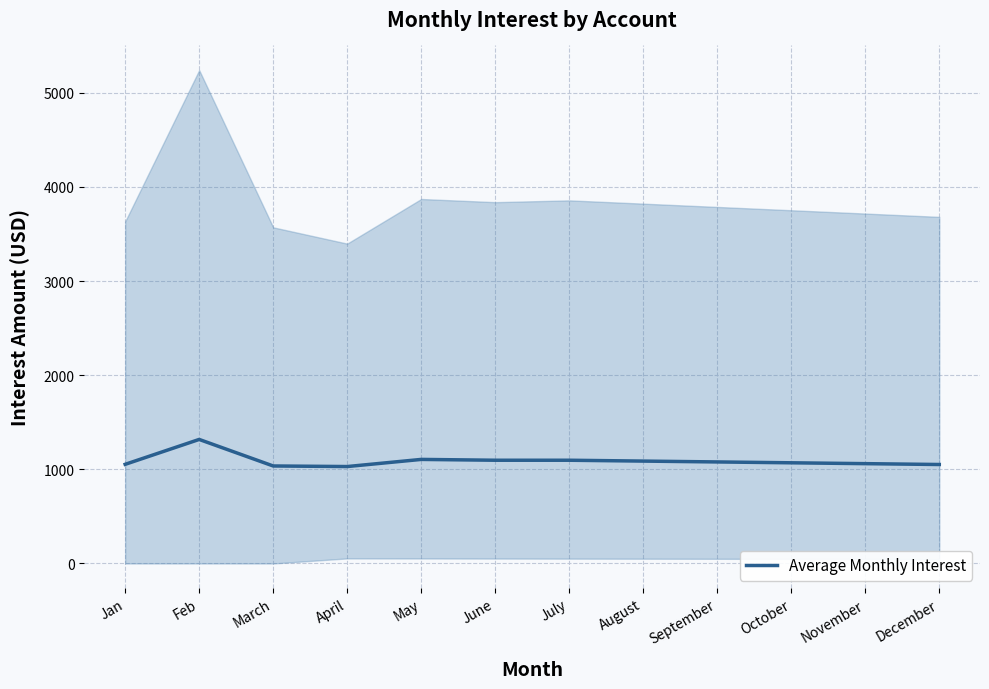

The value at August is 757.4. True or false?

False